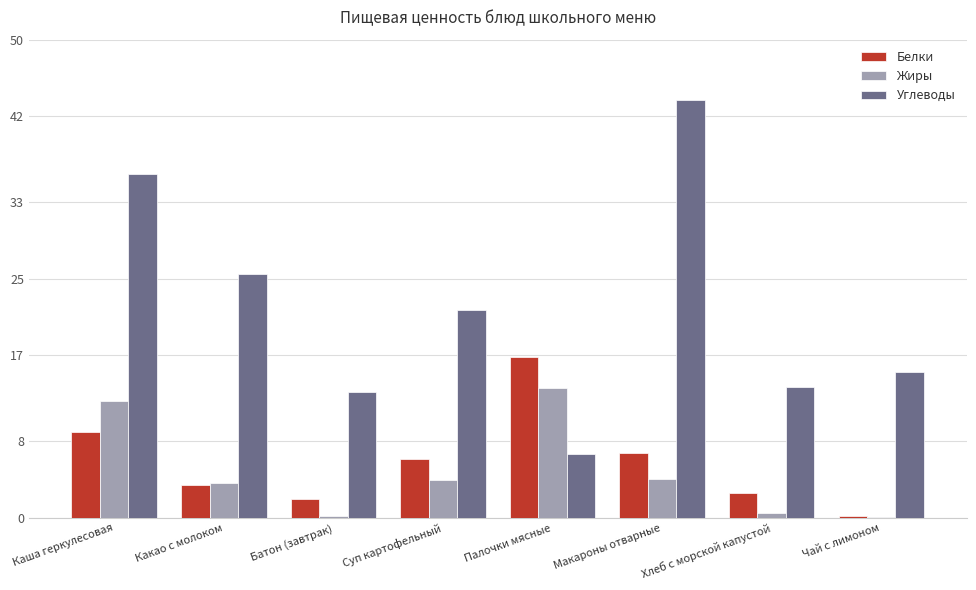

Which category has the highest value across all series?

Макароны отварные